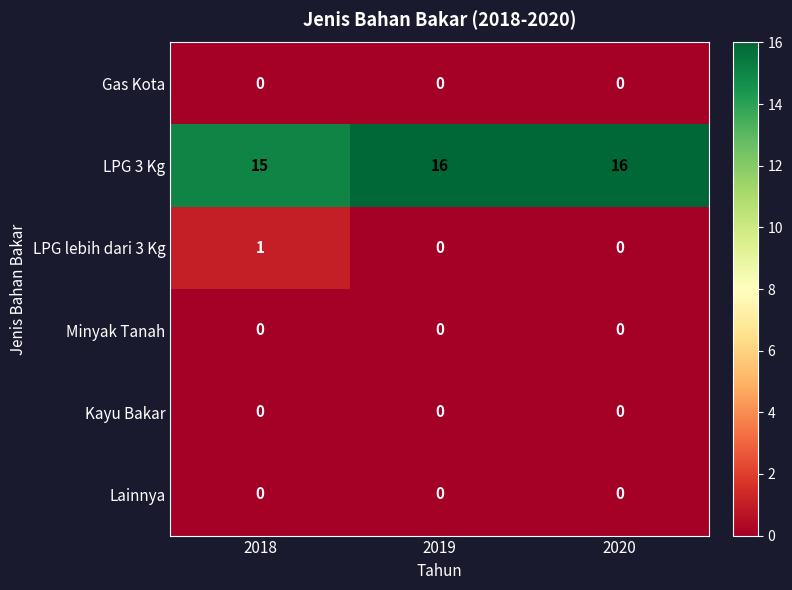

What is the difference between the highest and lowest values at 2019?

16